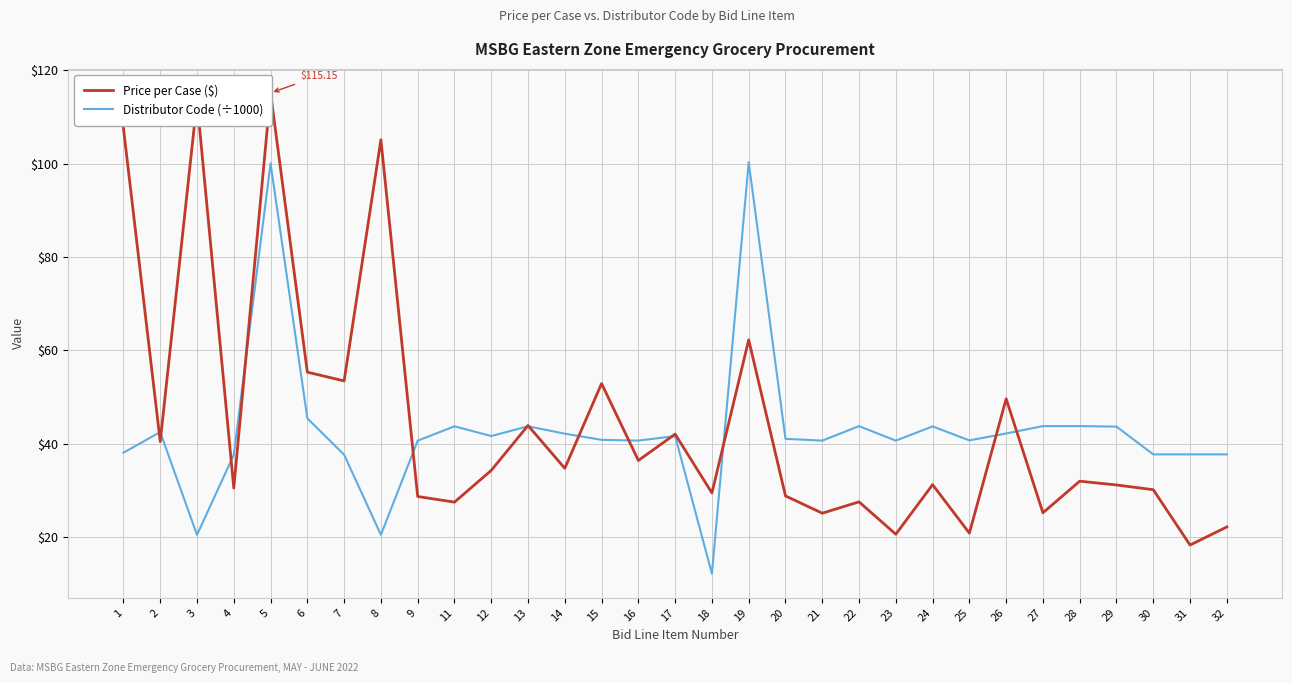

Is this an area chart (filled region under the line)?

No